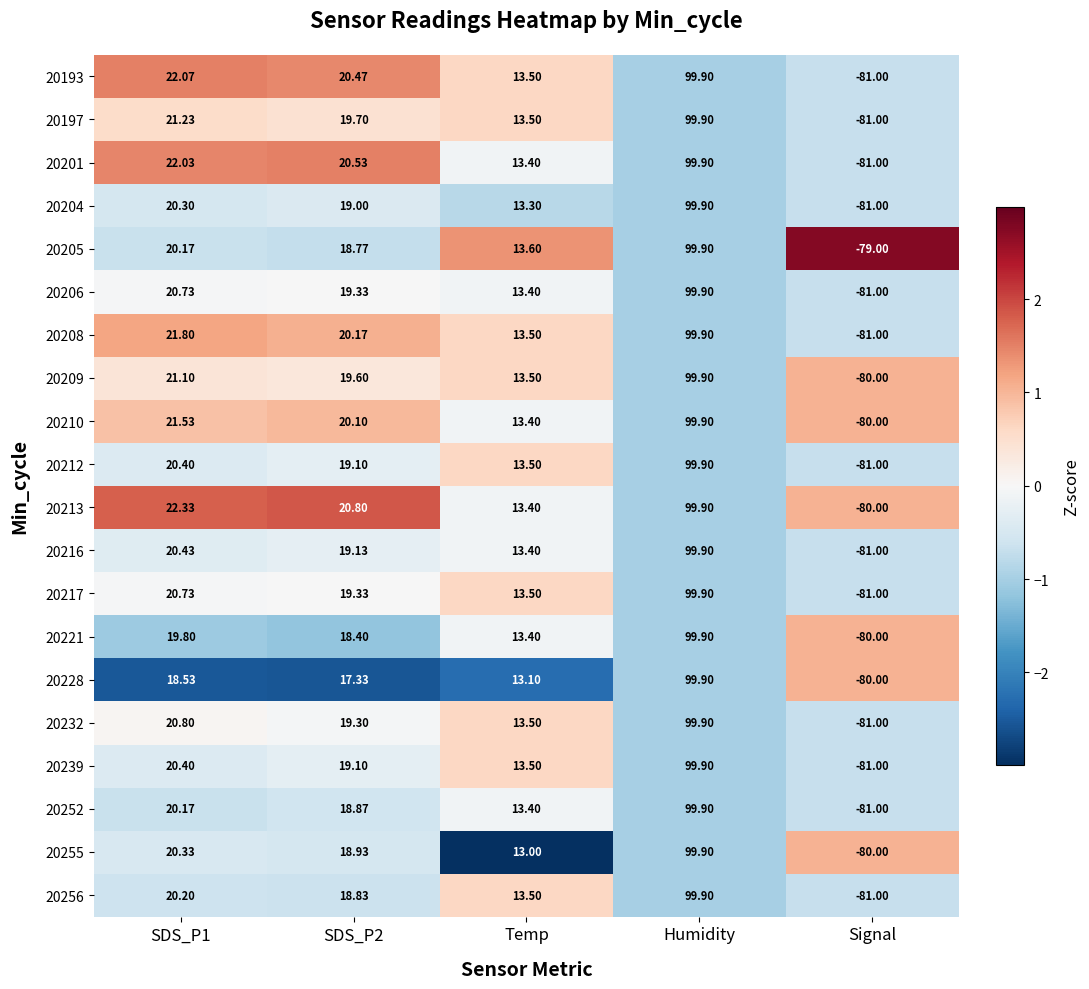

Where is 20210 nearest to the value 9?

Temp